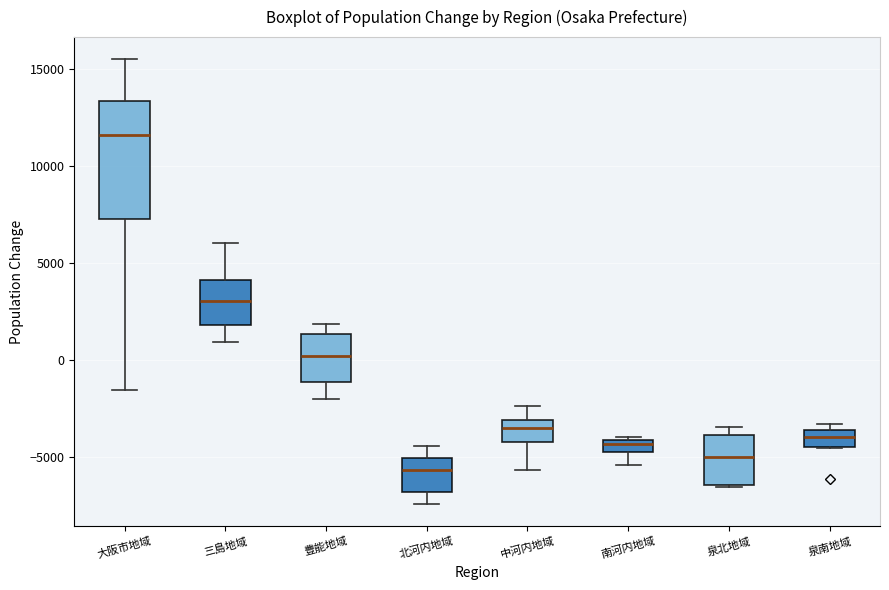

Which box's median line is the highest?

大阪市地域